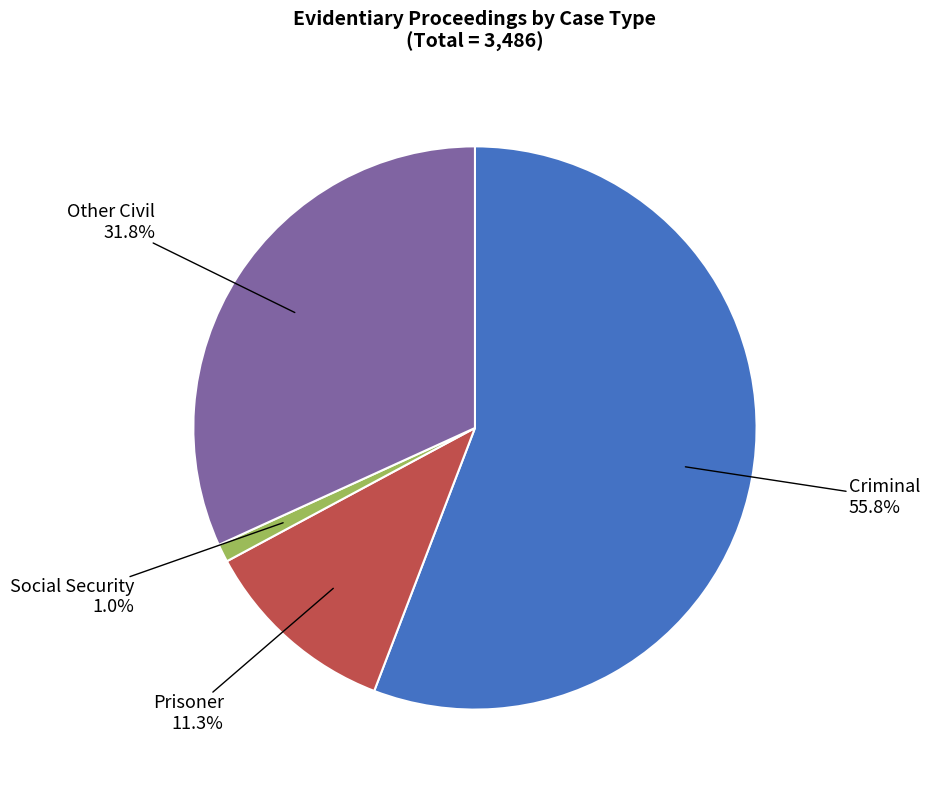

Is there a majority slice in this chart?

Yes